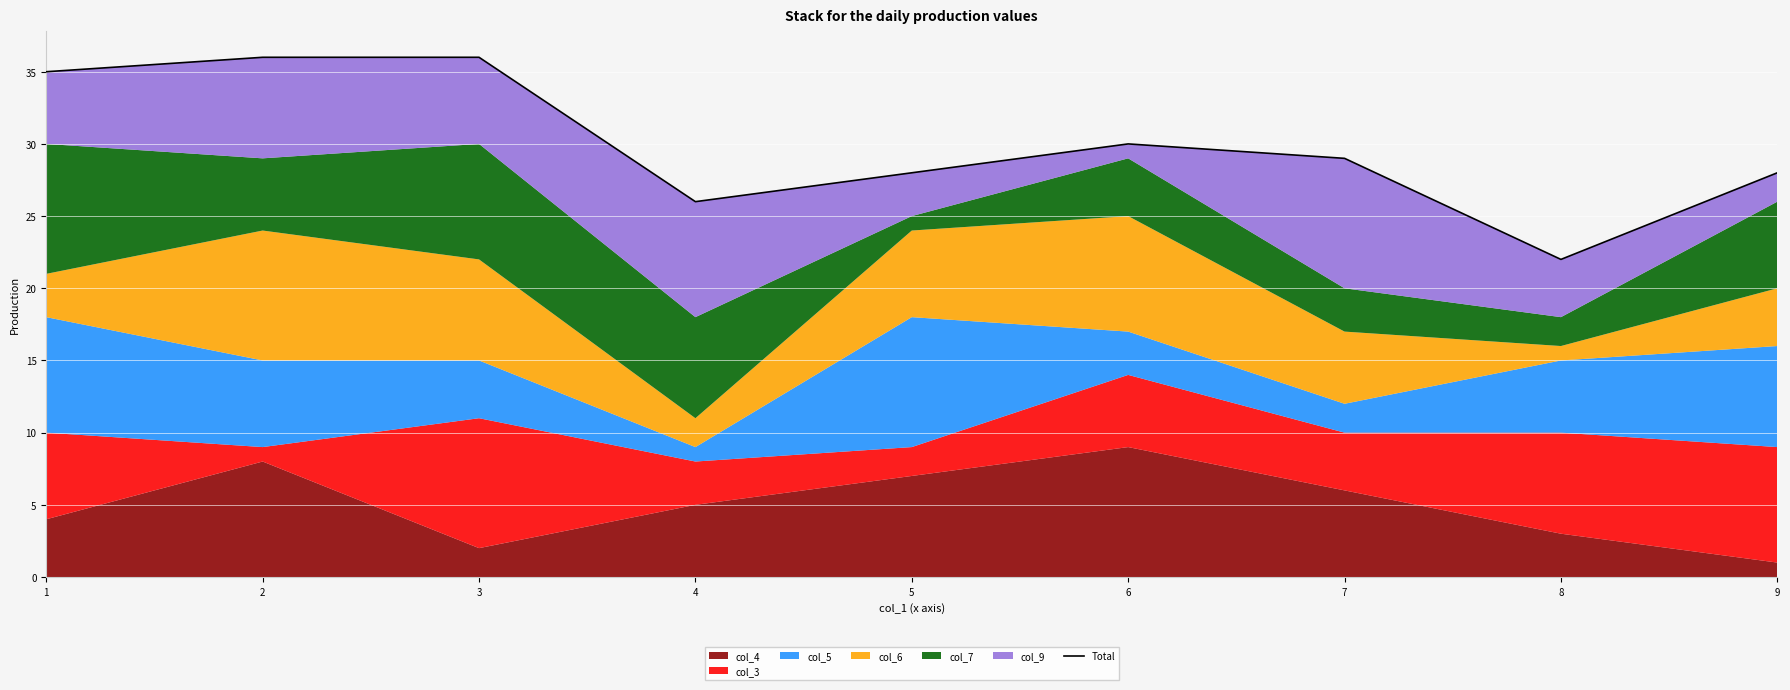

Rank the categories by value from lowest to highest.

8, 4, 5, 9, 7, 6, 1, 2, 3